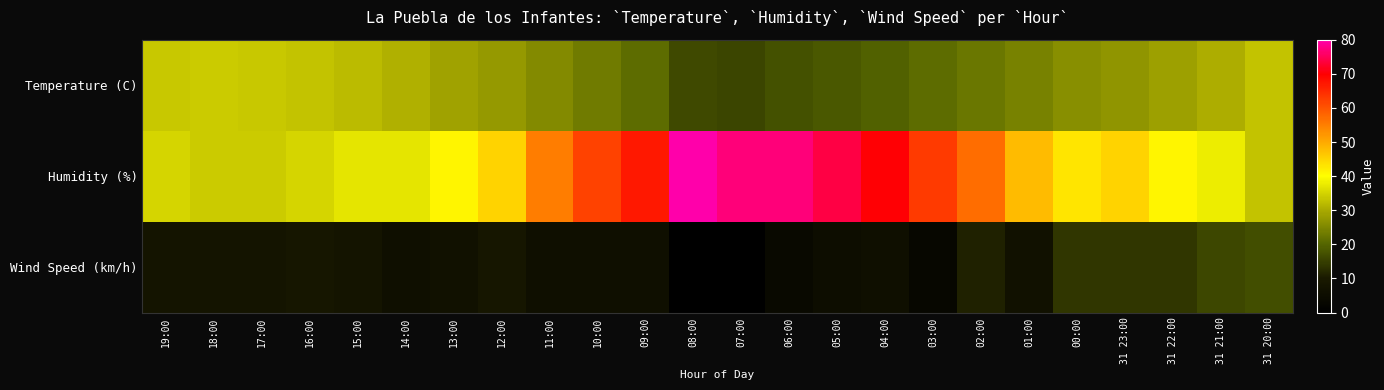

Between 16:00 and 02:00, which series saw the biggest shift?

Humidity (%)